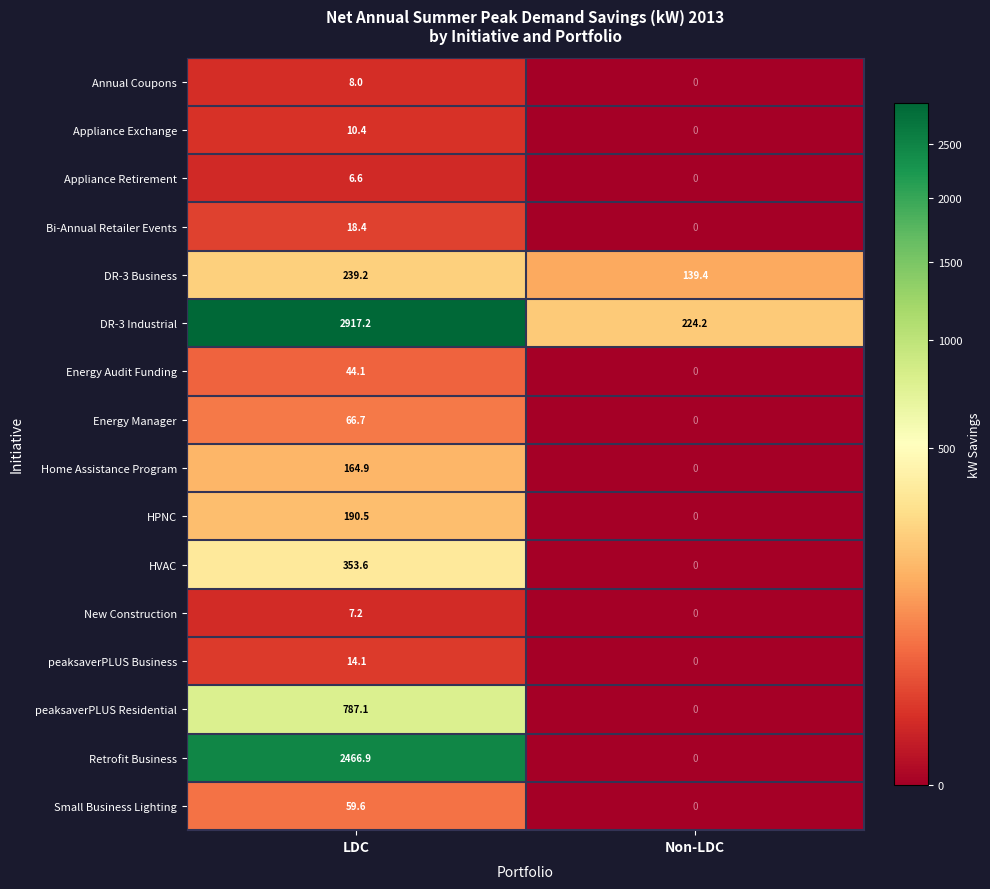

At which category is the sum across all series the highest?

LDC